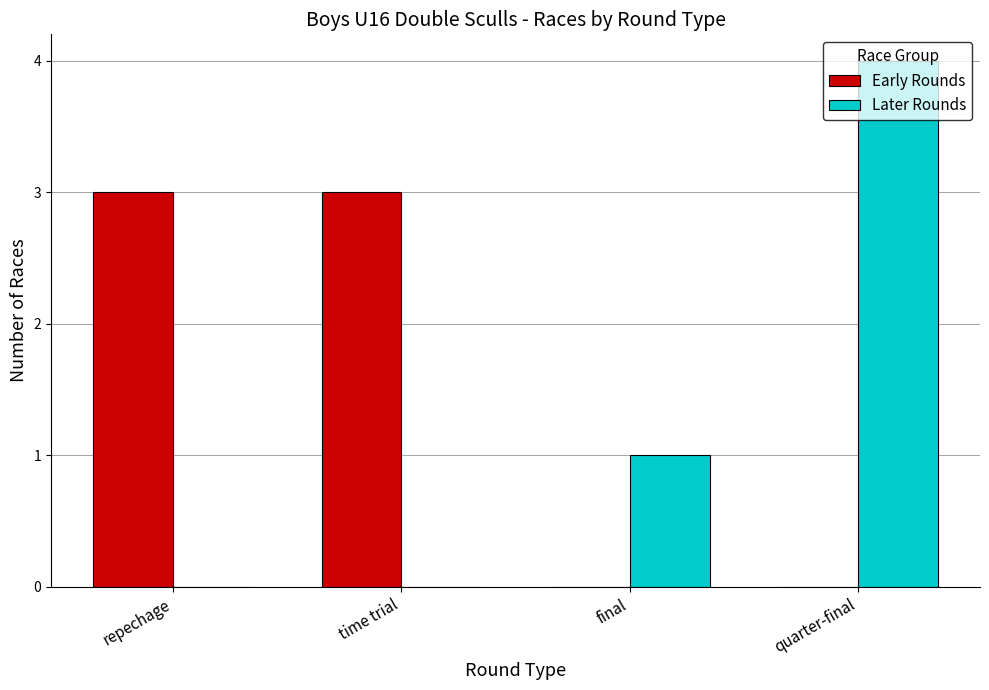

Count the Later Rounds values in the range 0 to 4.

4